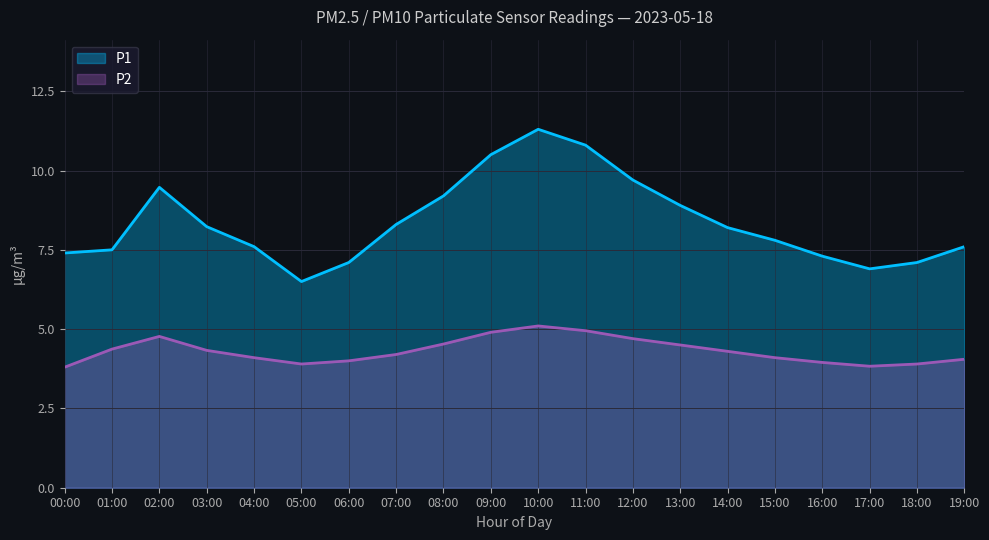

Rank the series at 00:00 from lowest to highest value.

P2, P1